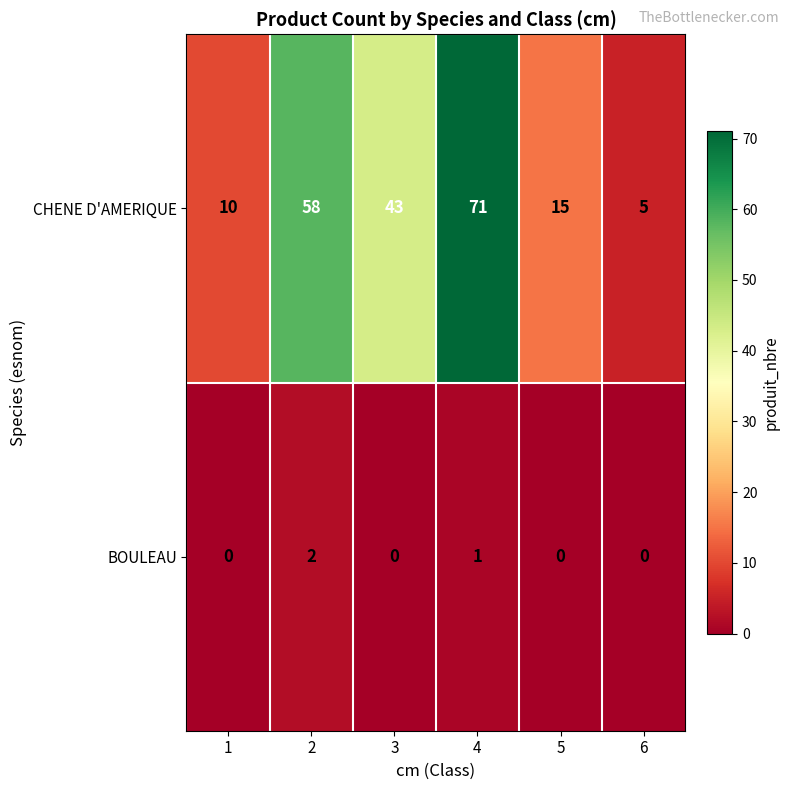

Rank the series by their maximum value, from lowest to highest.

BOULEAU, CHENE D'AMERIQUE